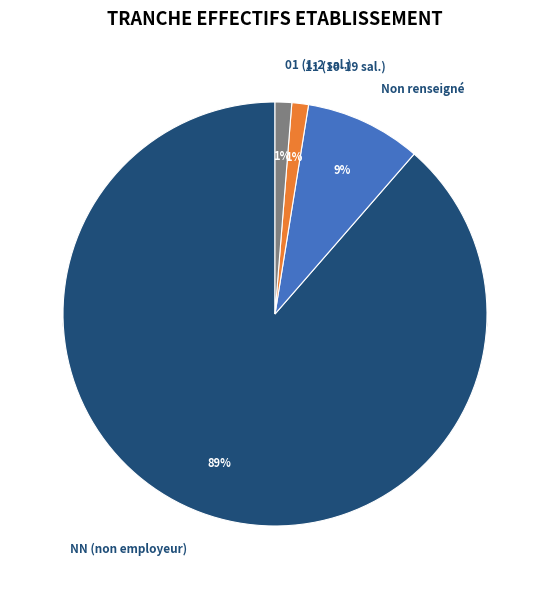

Between 11 and 01, which is larger?

01